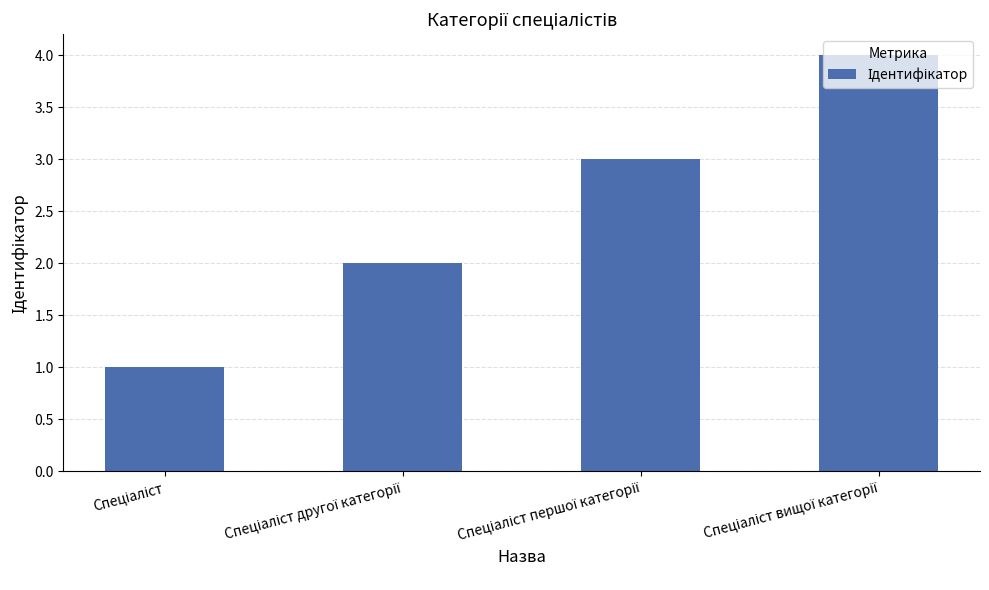

What is the sum of all values?

10